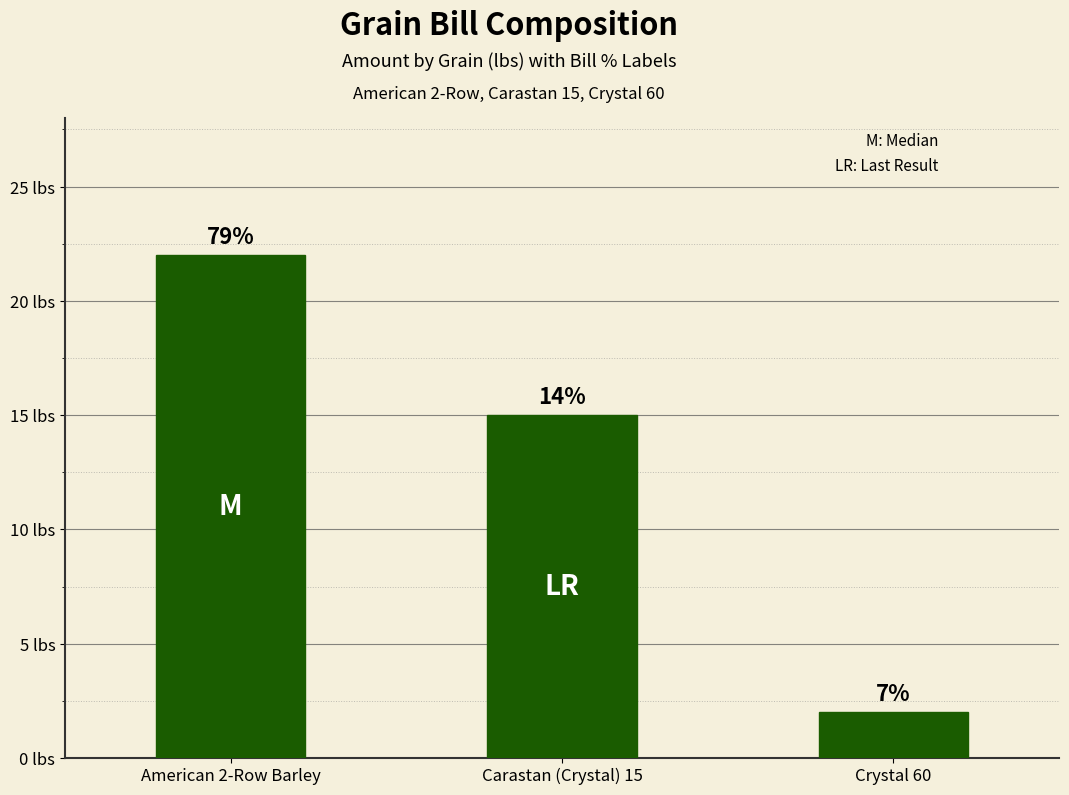

Which category has the highest value across all series?

American 2-Row Barley